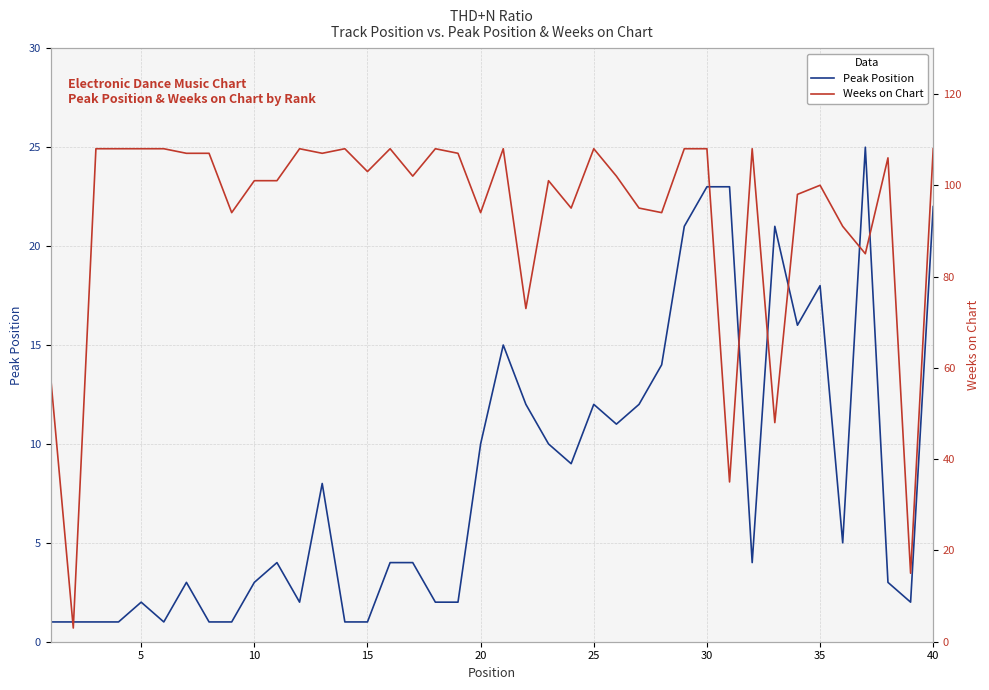

Count the number of categories in the chart.

40